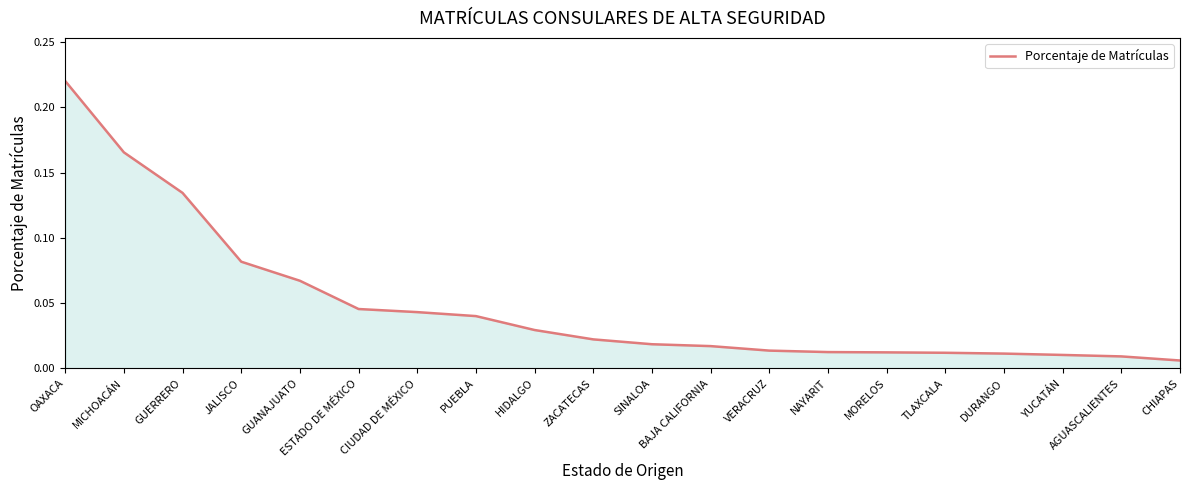

What position from the left is ESTADO DE MÉXICO?

6